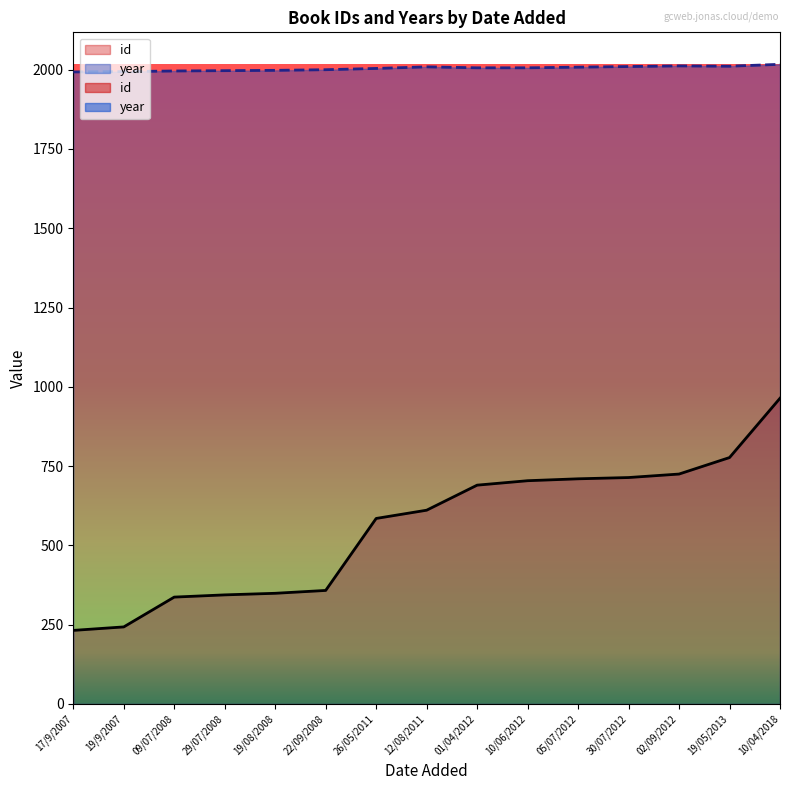

At which label is id closest to 598?

26/05/2011